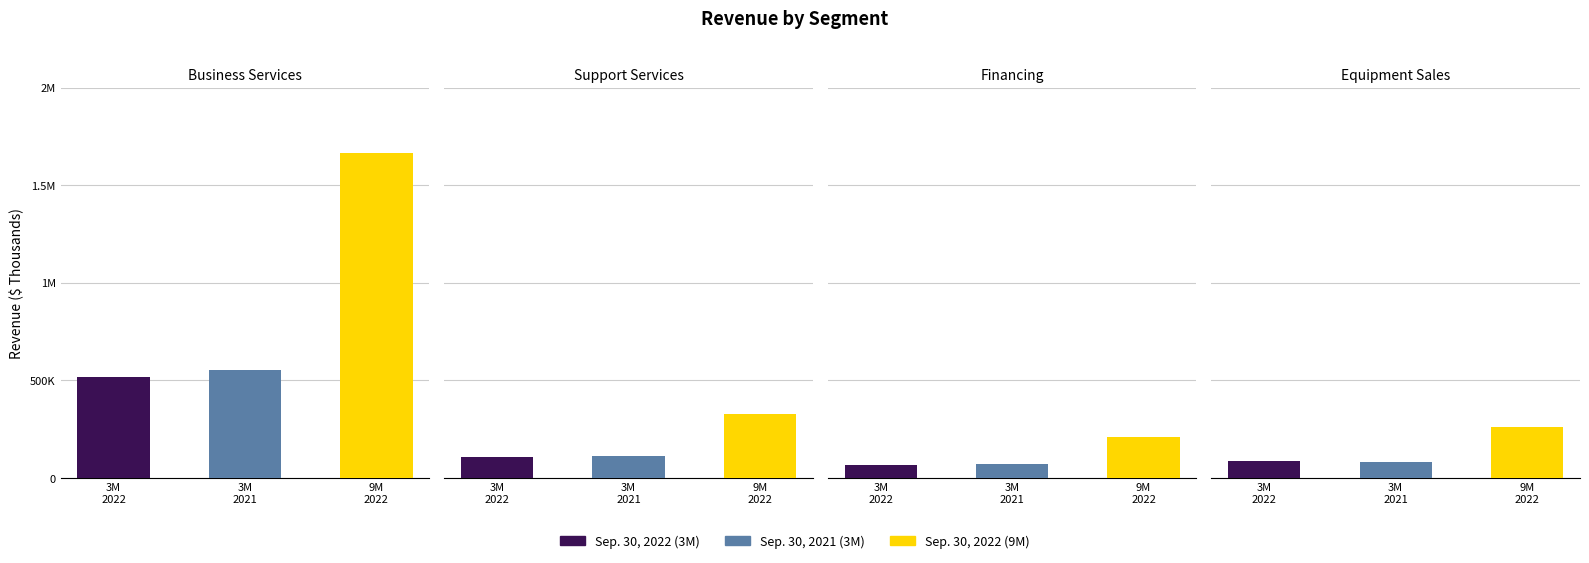

Which series changed the most between Support Services and Financing?

Sep. 30, 2022 (9M)